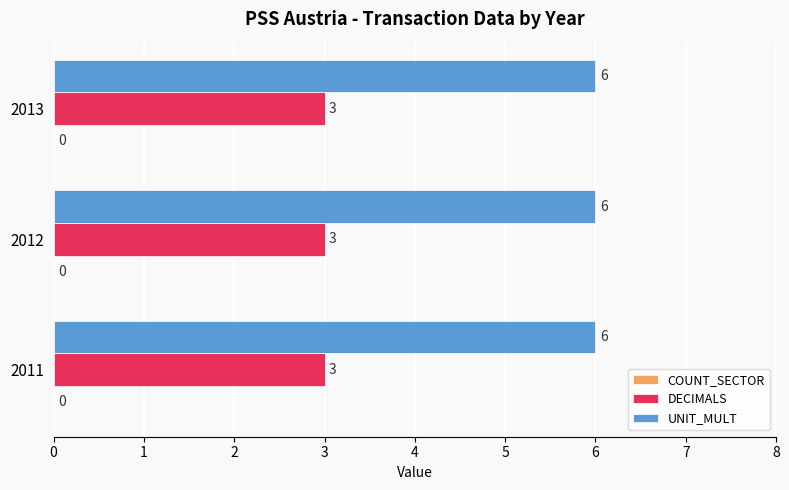

Count the number of categories in the chart.

3